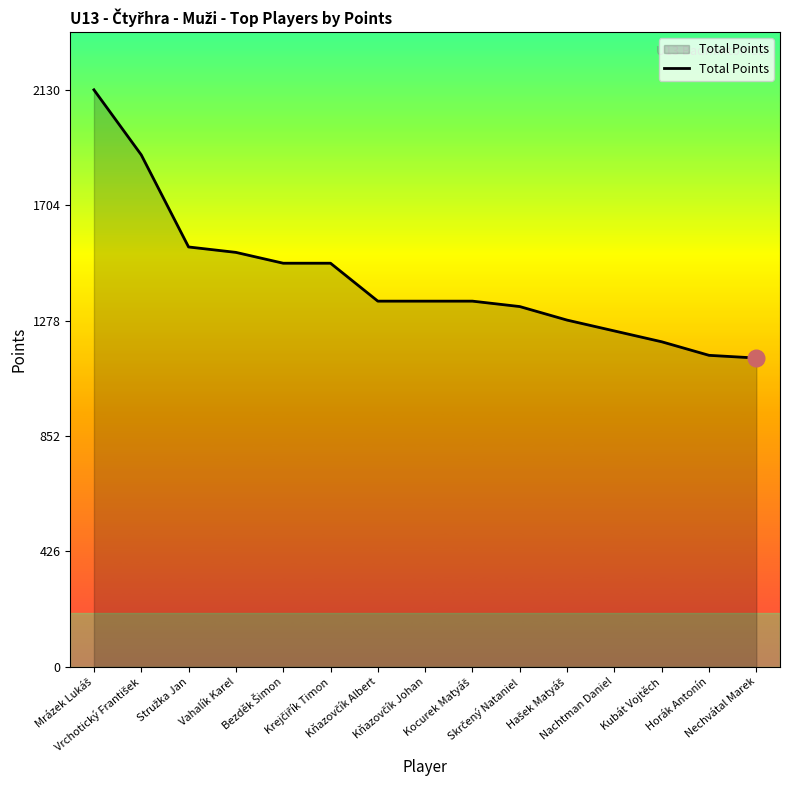

What is the difference between the maximum and minimum values?

990